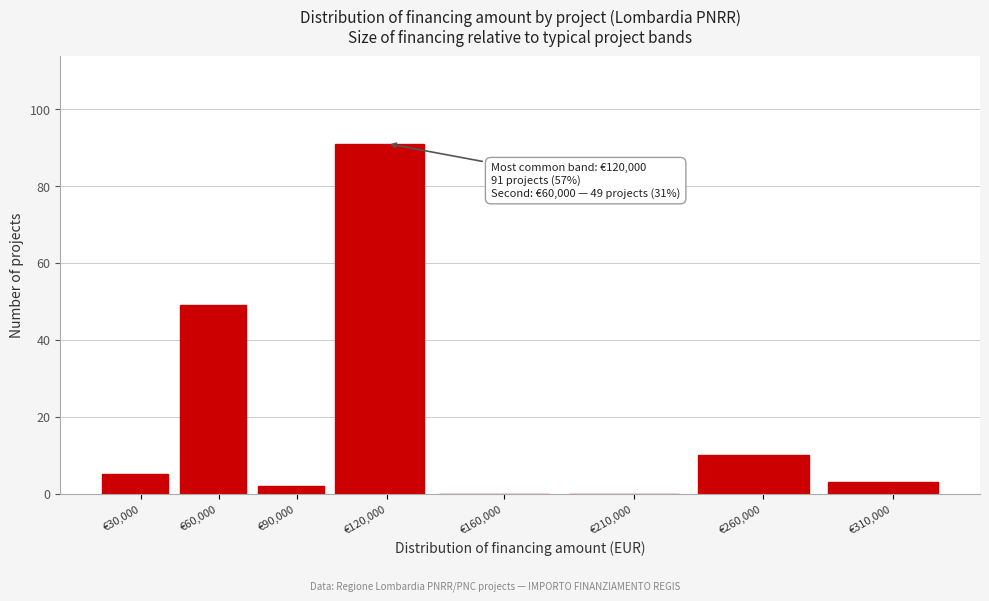

Reading right to left, extract all data points from this chart.

€310,000=3	€260,000=10	€210,000=0	€160,000=0	€120,000=91	€90,000=2	€60,000=49	€30,000=5